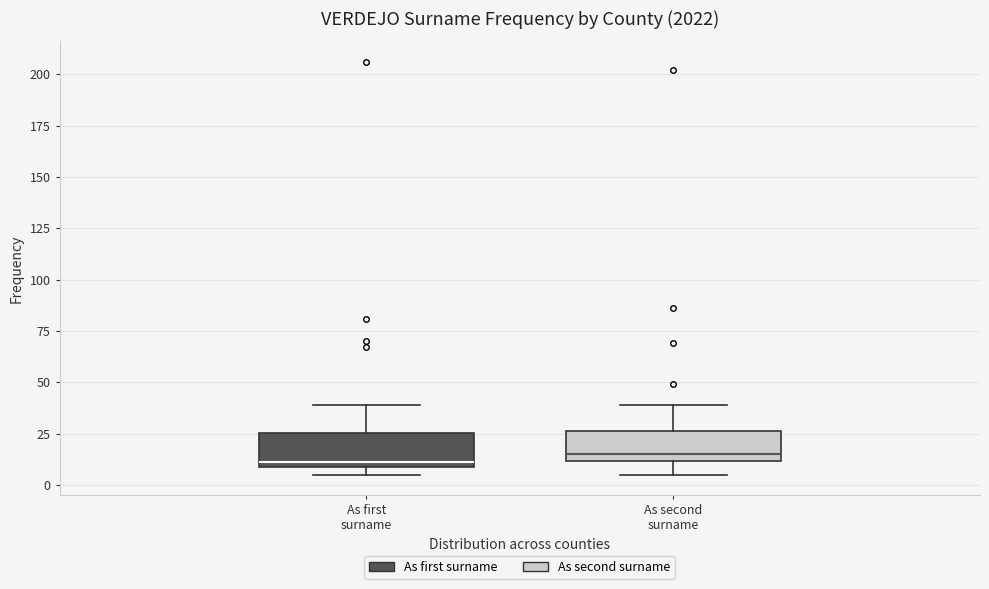

Reading left to right, read every box against the y-axis: the position of its median line, the range the box covers, and the ends of its whiskers. The values are not printed on the chart, so give them approximately, as read against the axis.

As first surname: median 10 (just above the box's lower edge), box 10 to 25, whiskers 5 to 40
As second surname: median 15, box 10 to 25, whiskers 5 to 40